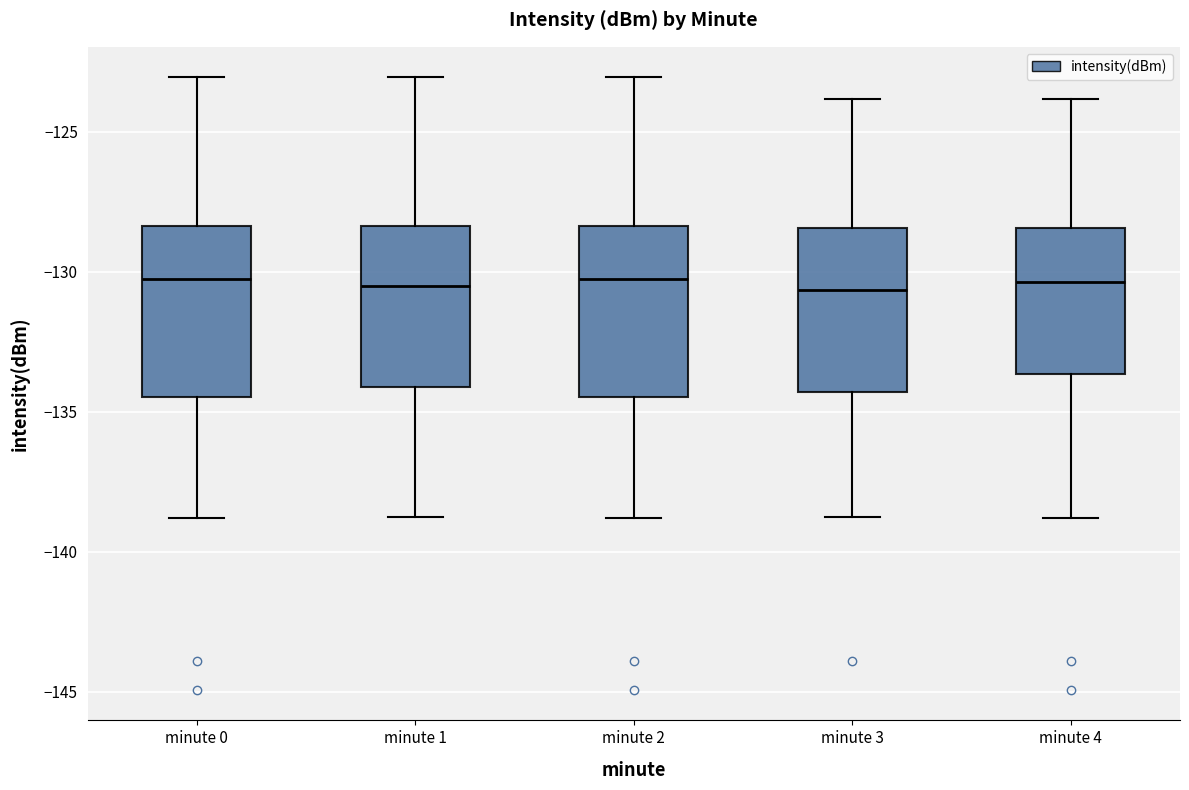

Reading left to right, transcribe this box plot: for each box, give where its median line is, the range the box spans, and where its two whiskers end, as read against the y-axis. The values are not printed on the chart, so give them approximately, as read against the axis.

minute 0: median -130.5, box -134.5 to -128.5, whiskers -139.0 to -123.0
minute 1: median -130.5, box -134.0 to -128.5, whiskers -139.0 to -123.0
minute 2: median -130.5, box -134.5 to -128.5, whiskers -139.0 to -123.0
minute 3: median -130.5, box -134.5 to -128.5, whiskers -139.0 to -124.0
minute 4: median -130.5, box -133.5 to -128.5, whiskers -139.0 to -124.0